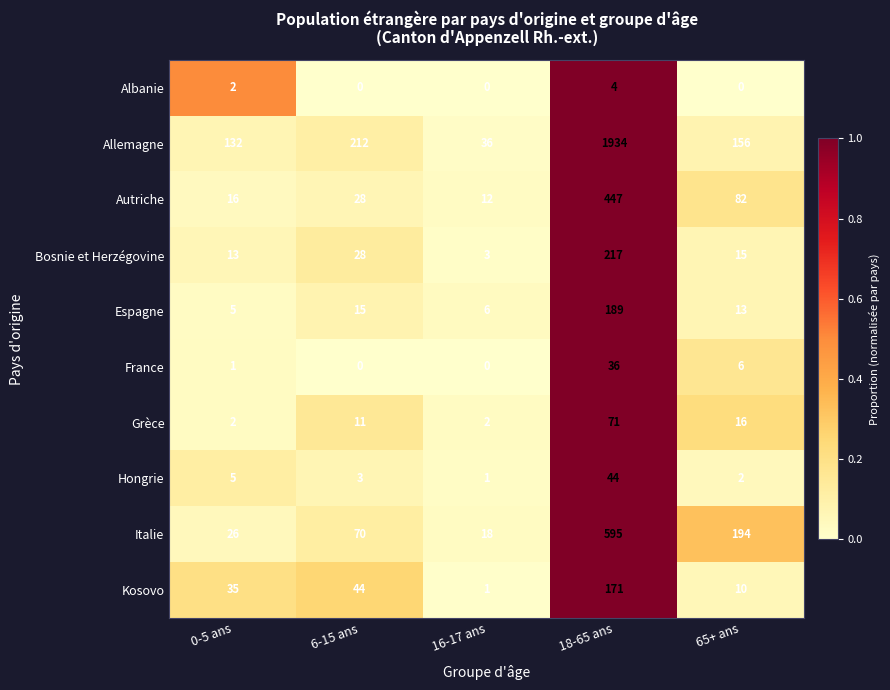

Is it true that Hongrie equals 5 at 6-15 ans?

False